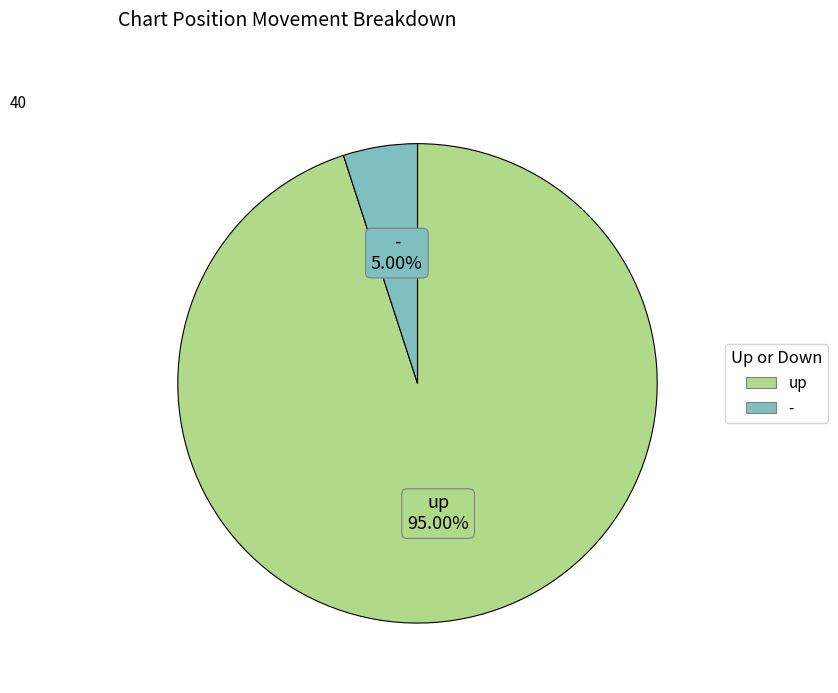

How many segments does this pie chart have?

2